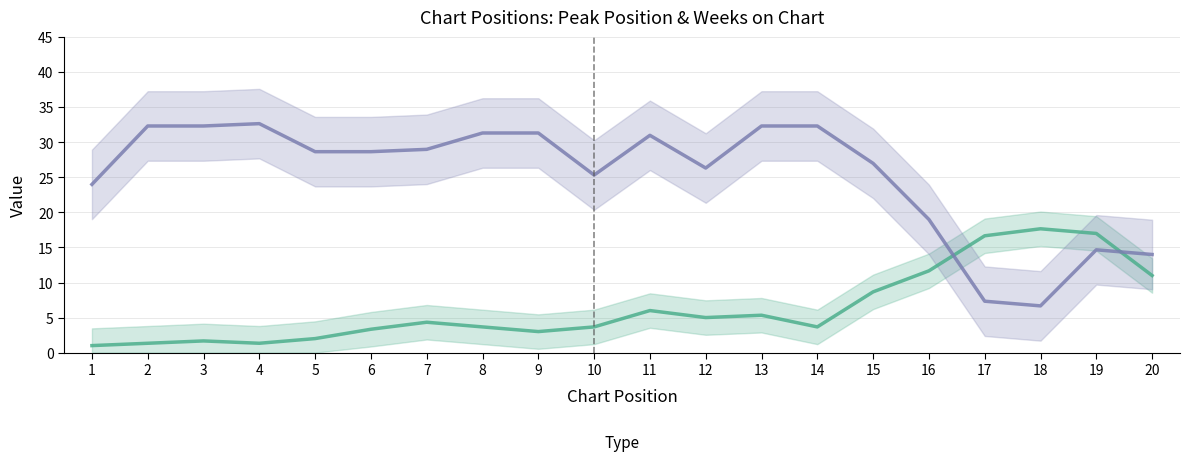

What is the highest value of the Weeks on Chart series?

32.7